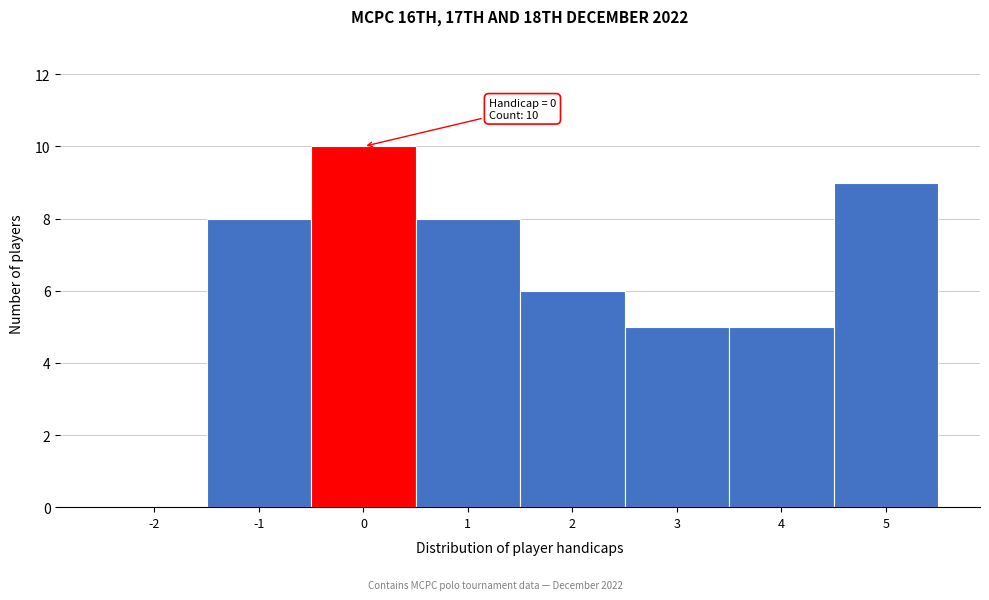

Approximately how many times larger is the value at 4 compared to -1?

0.6